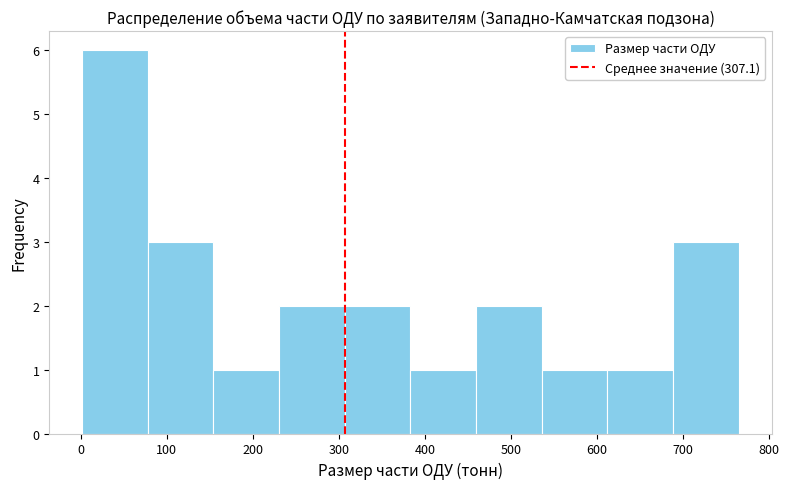

Which range on the x-axis has the tallest bar?

0 to 80